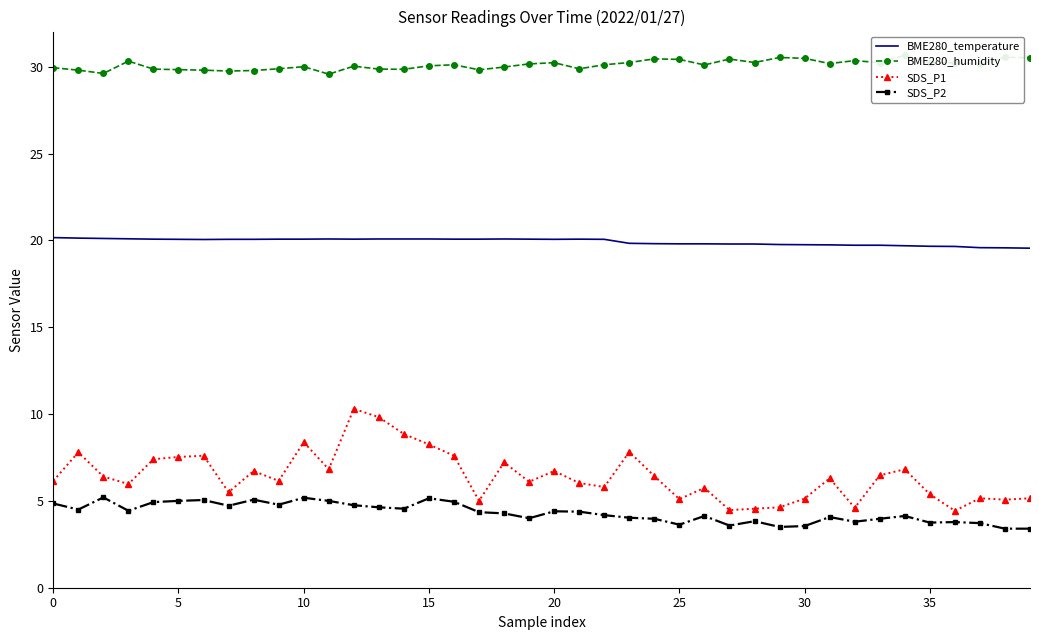

True or false: SDS_P2 and SDS_P1 intersect in this chart.

False